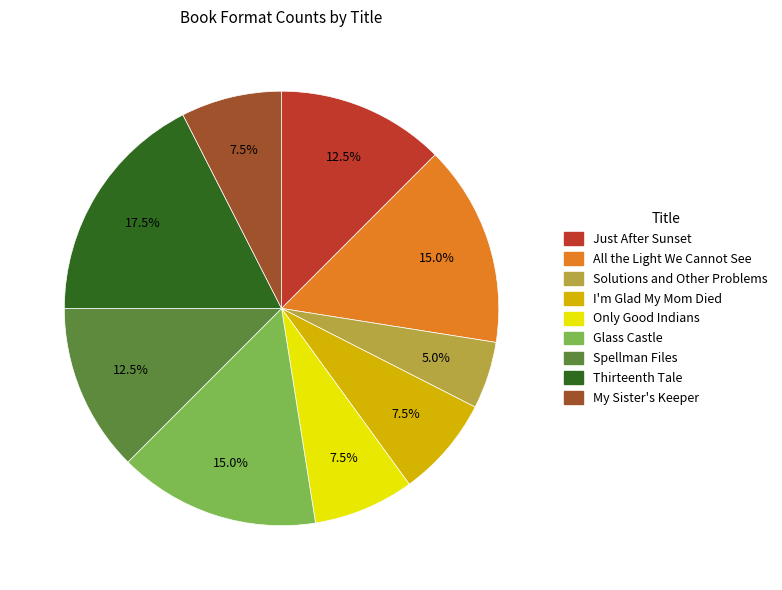

What is the ratio of the value at I'm Glad My Mom Died to the value at All the Light We Cannot See?

0.5